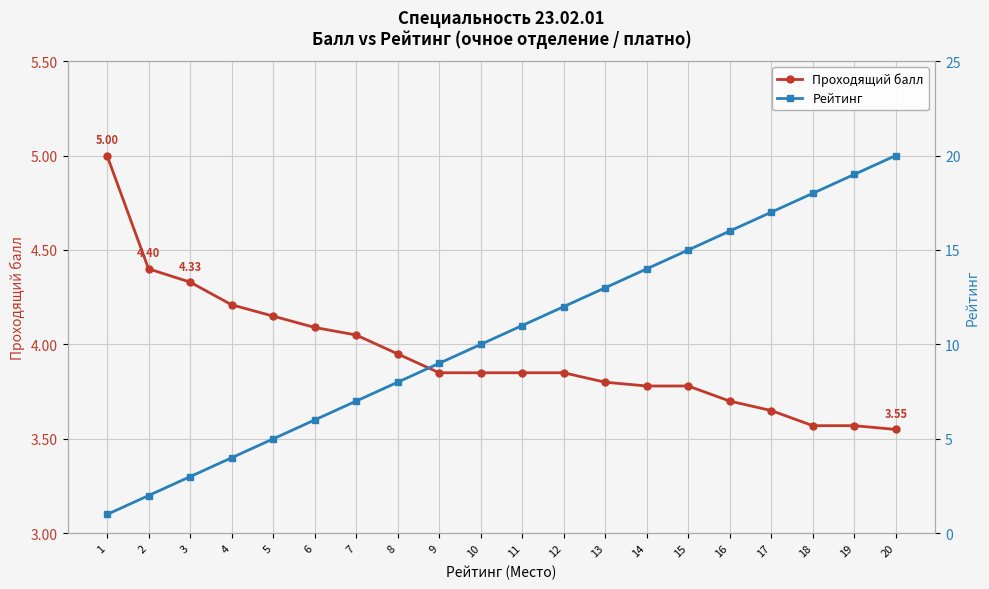

What is the spread (max minus min) of values at 1?

4.0